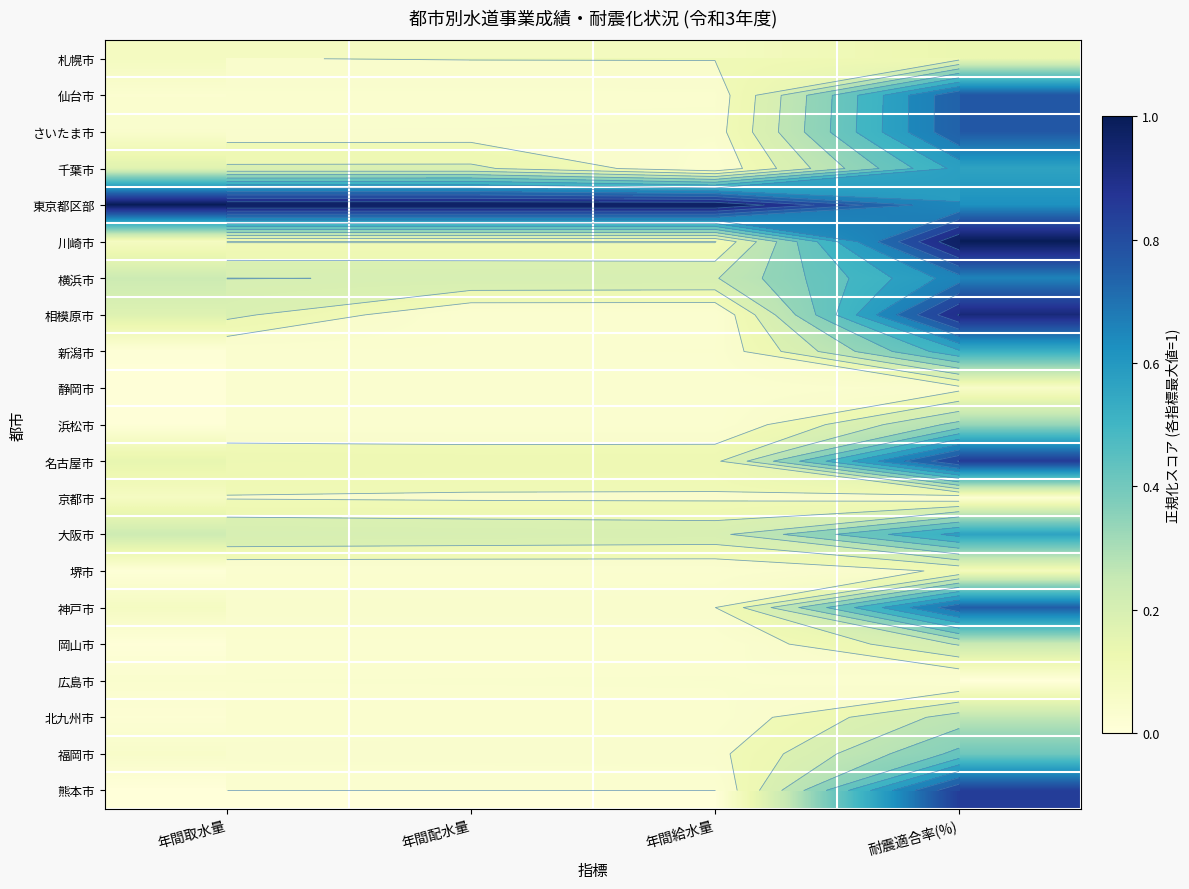

At how many categories does at least one series exceed 0?

4